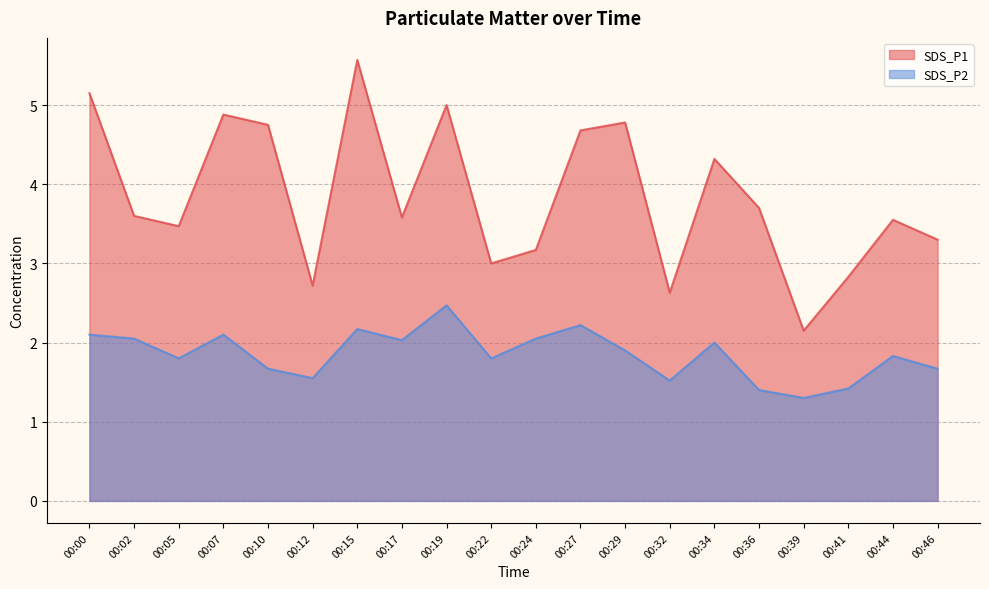

What is the average value of the SDS_P1 series?

3.8